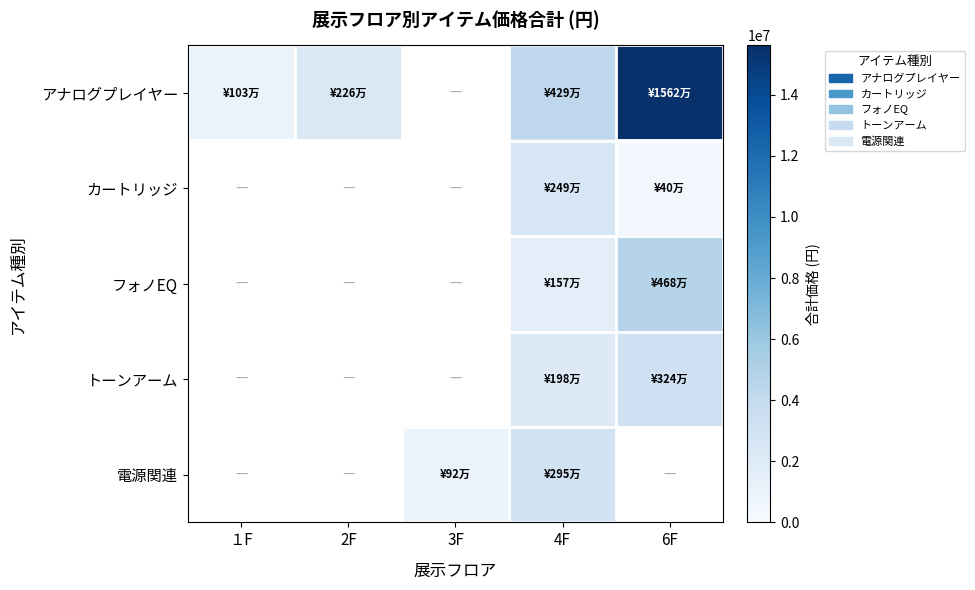

Which label corresponds to the largest value in the chart?

6F